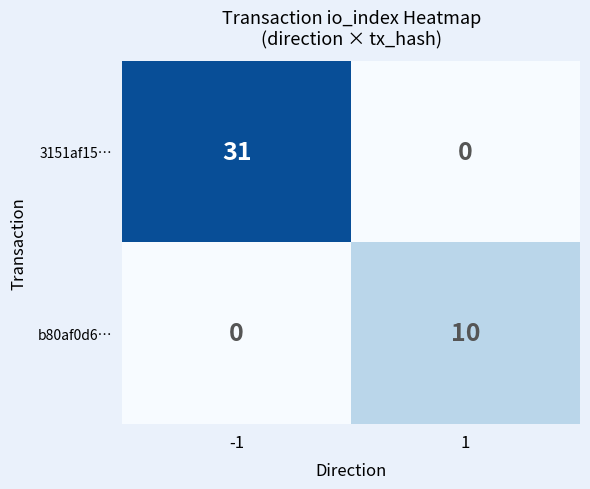

What is the total value across all series at 1?

10